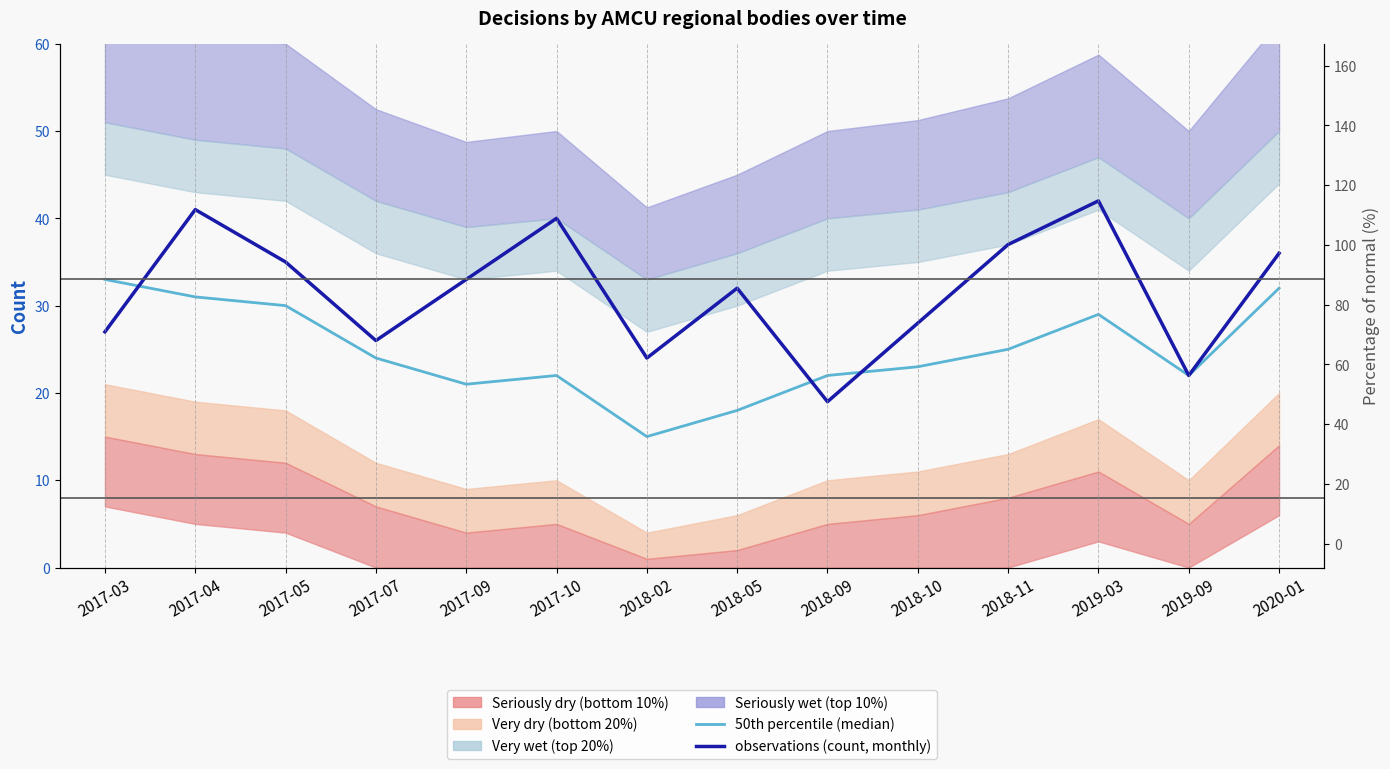

Between 2017-09 and 2018-02, which series saw the biggest shift?

observations (count, monthly)